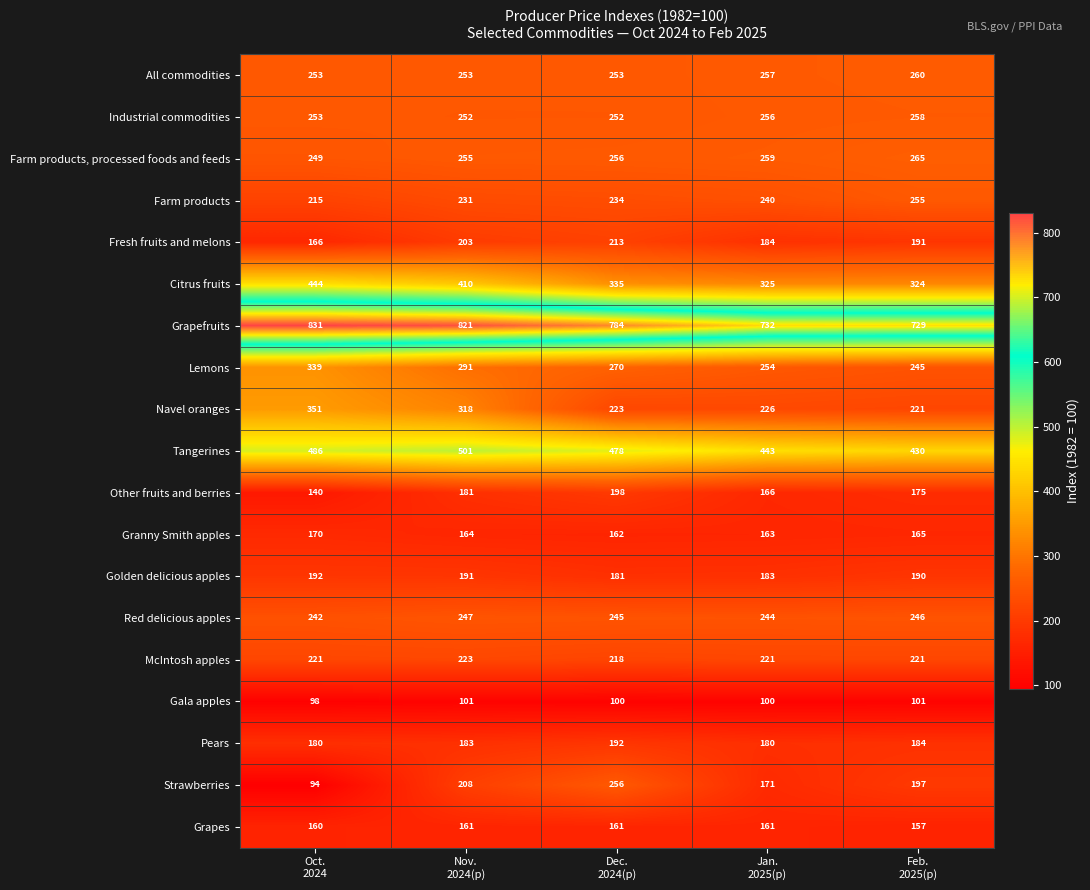

Count the McIntosh apples values in the range 221 to 222.

3